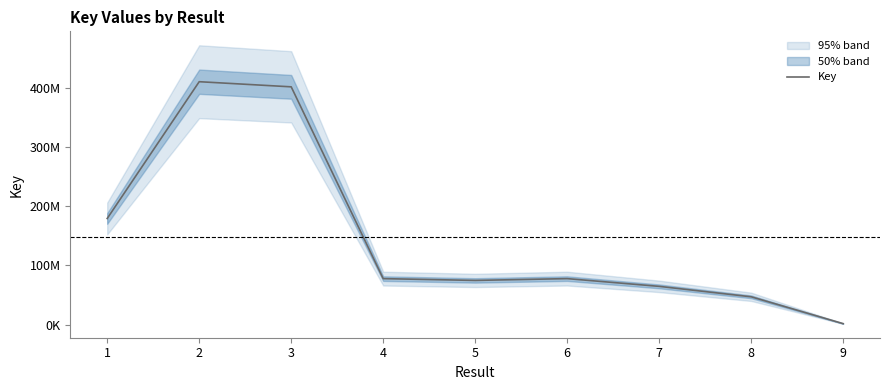

List the labels in order of value, smallest first.

9, 8, 7, 5, 4, 6, 1, 3, 2